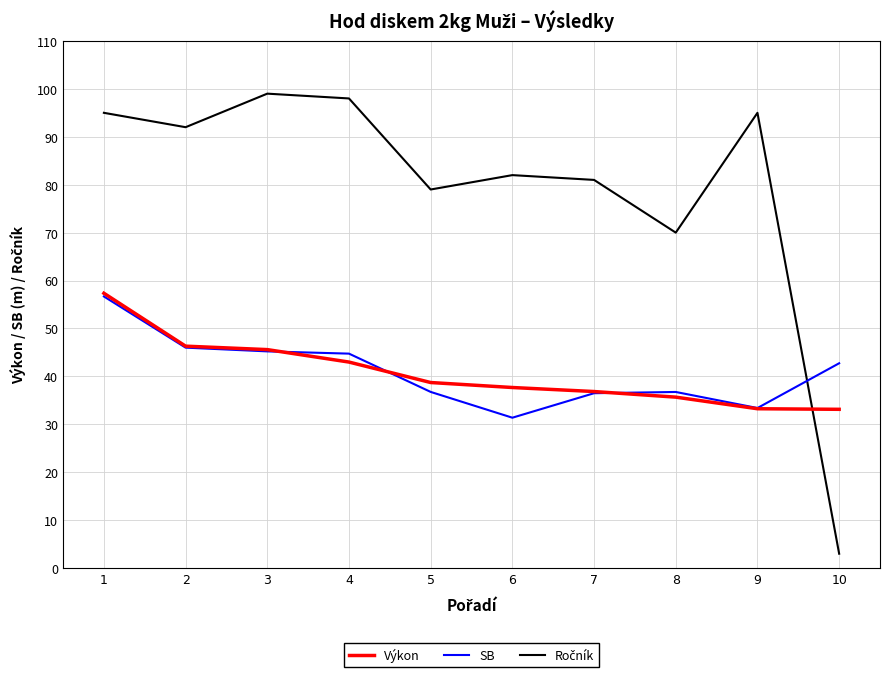

What is the spread (max minus min) of values at 3?

53.8